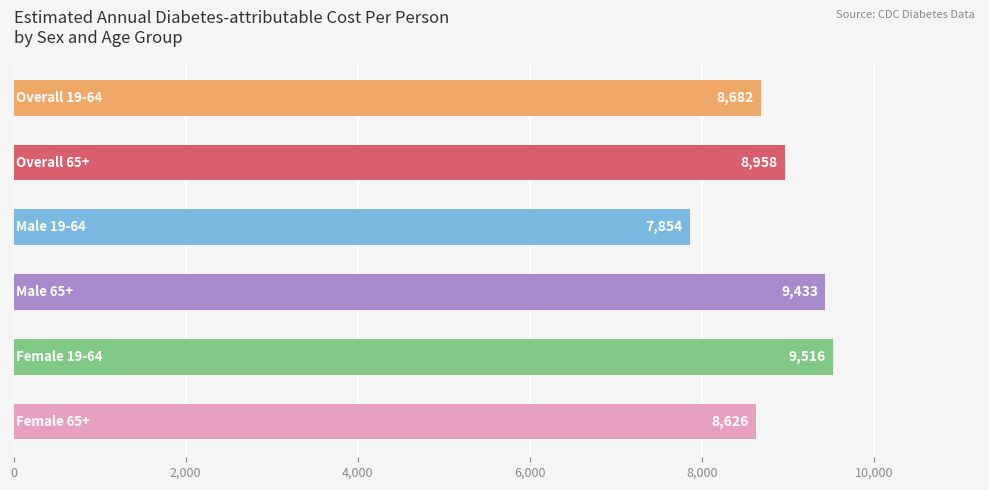

What is the minimum value shown in the chart?

7854